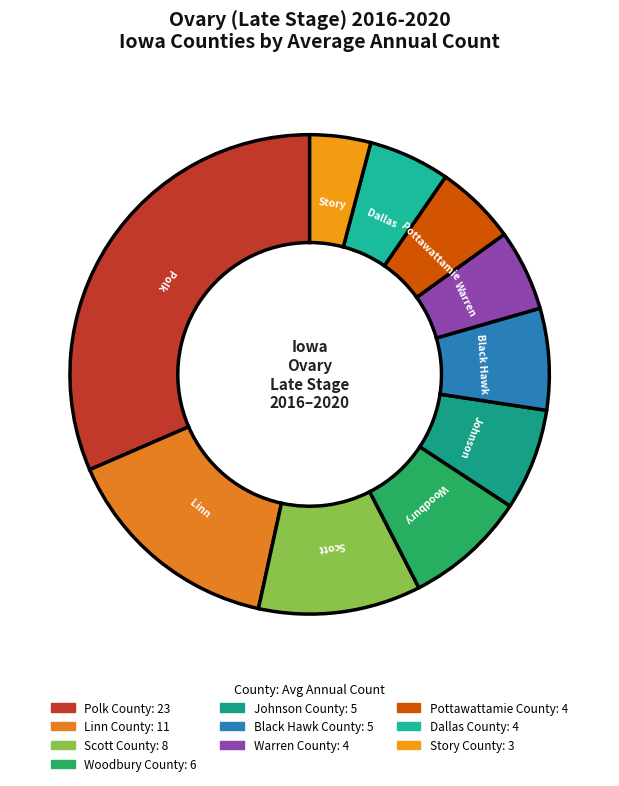

What is the total percentage of Dallas County and Scott County?

16.4%